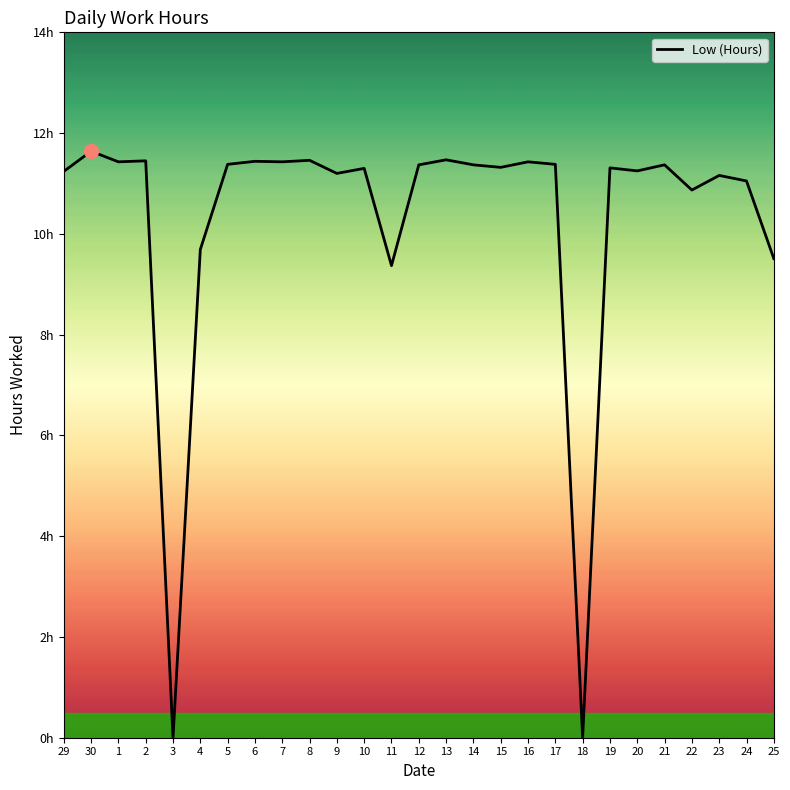

Is this an area chart (filled region under the line)?

No